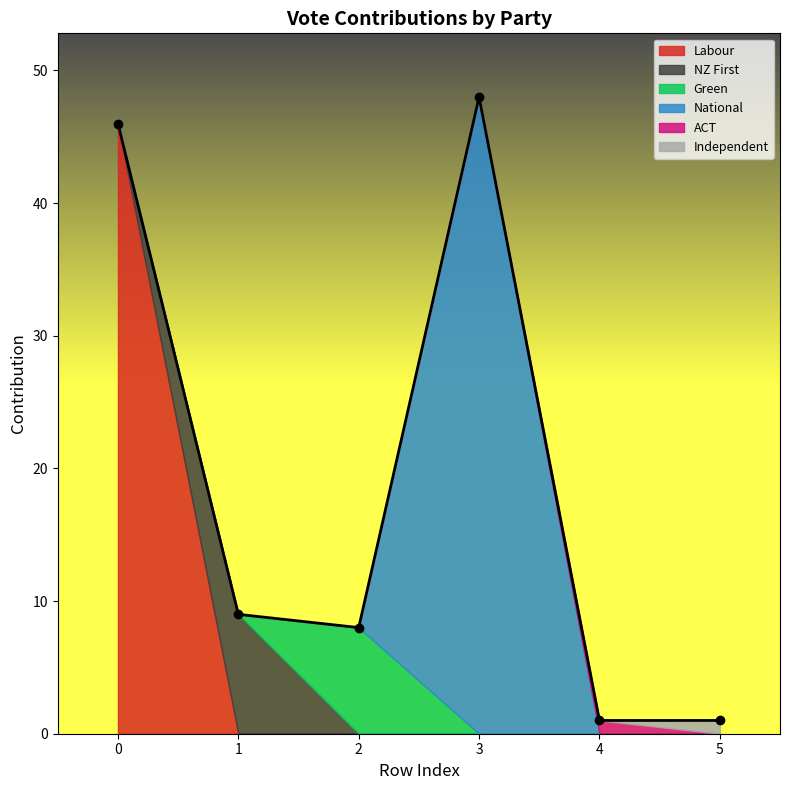

What is the difference between the values at 1 and 0?

37